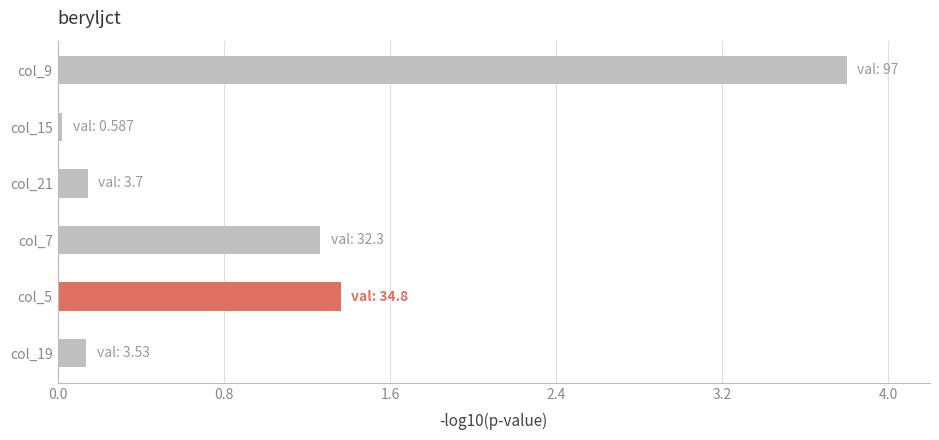

How many values exceed 1?

3